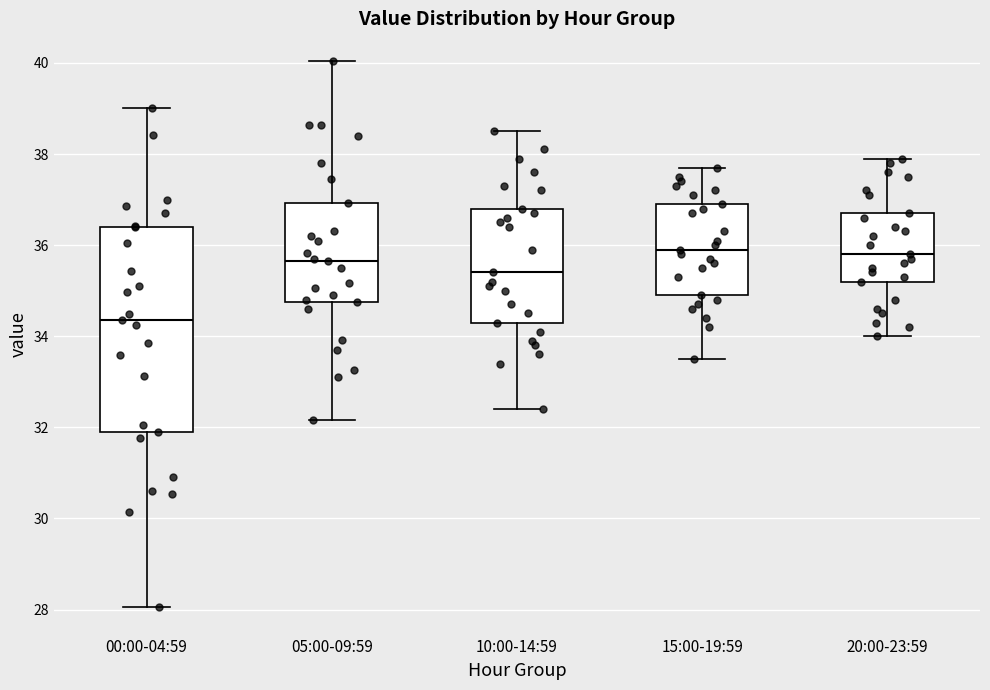

Reading left to right, transcribe this box plot: for each box, give where its median line is, the range the box spans, and where its two whiskers end, as read against the y-axis. The values are not printed on the chart, so give them approximately, as read against the axis.

00:00-04:59: median 34.4, box 32.0 to 36.4, whiskers 28.0 to 39.0
05:00-09:59: median 35.6, box 34.8 to 37.0, whiskers 32.2 to 40.0
10:00-14:59: median 35.4, box 34.4 to 36.8, whiskers 32.4 to 38.6
15:00-19:59: median 36.0, box 35.0 to 37.0, whiskers 33.6 to 37.8
20:00-23:59: median 35.8, box 35.2 to 36.8, whiskers 34.0 to 38.0